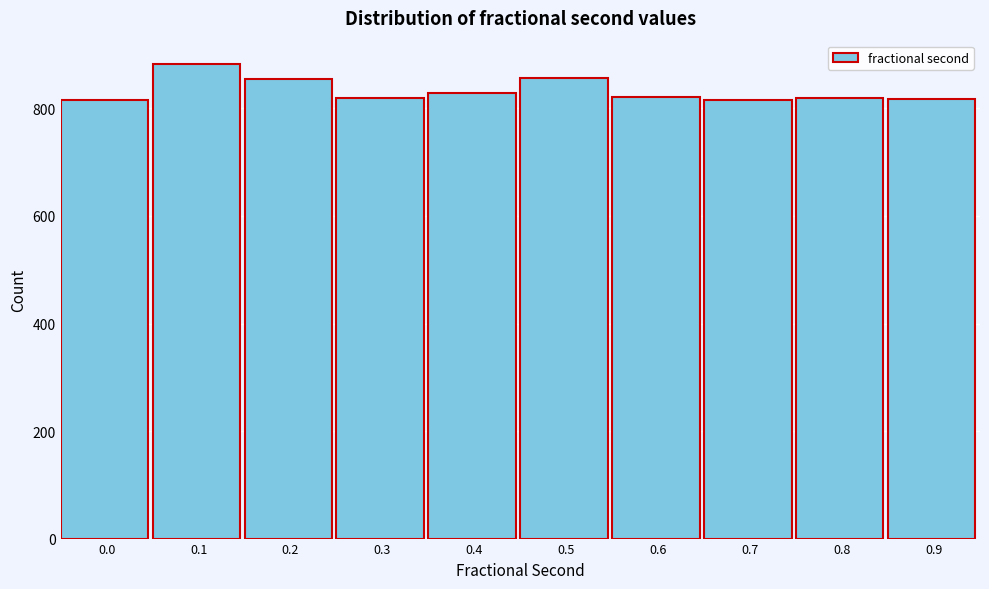

Is it true that the value at 0.4 is 829?

True